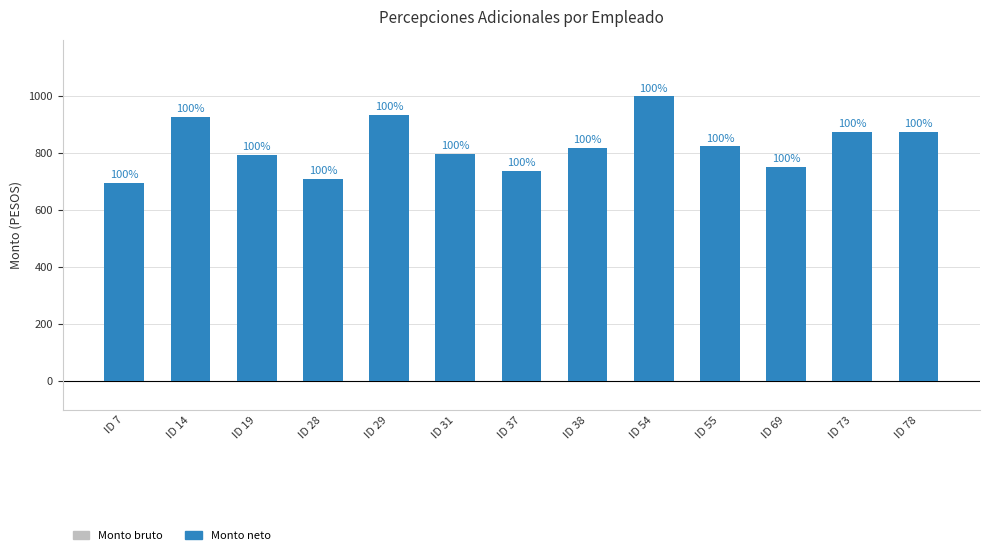

How many groups of bars are there?

13